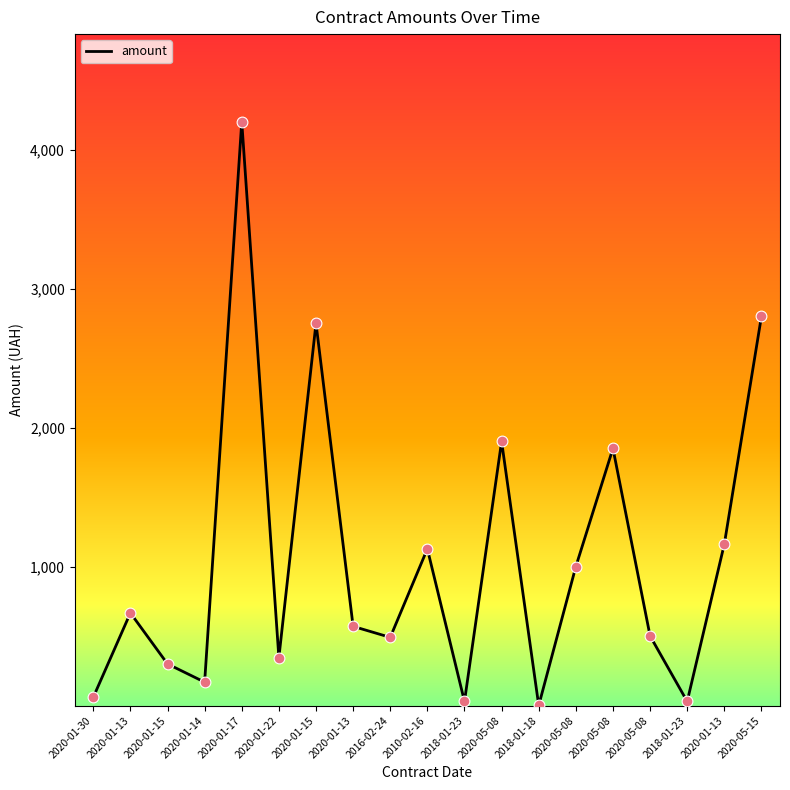

How many lines are shown in the chart?

1